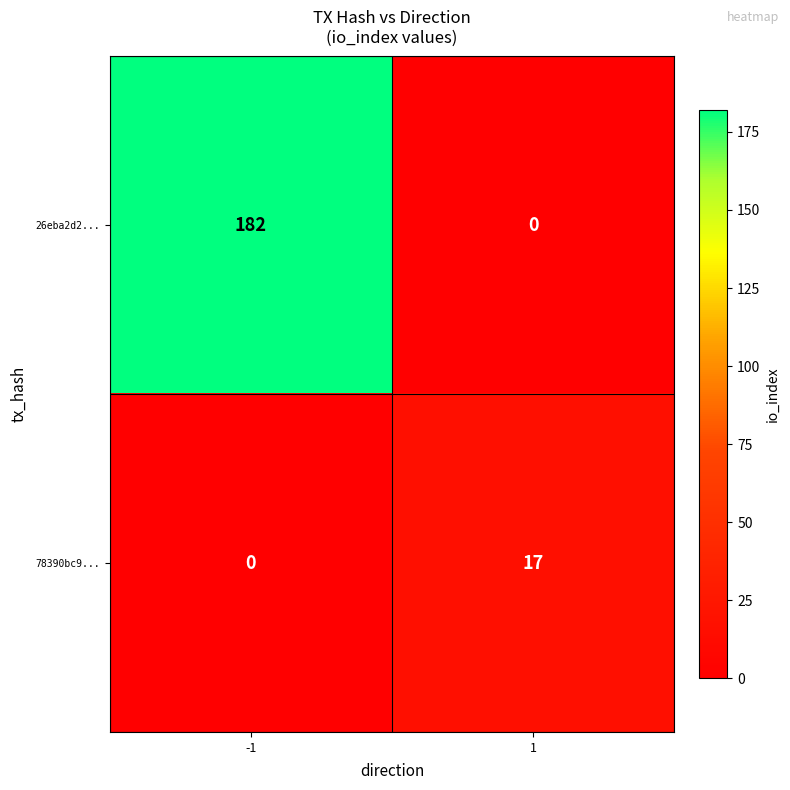

Which series has the largest total across all categories?

26eba2d2...